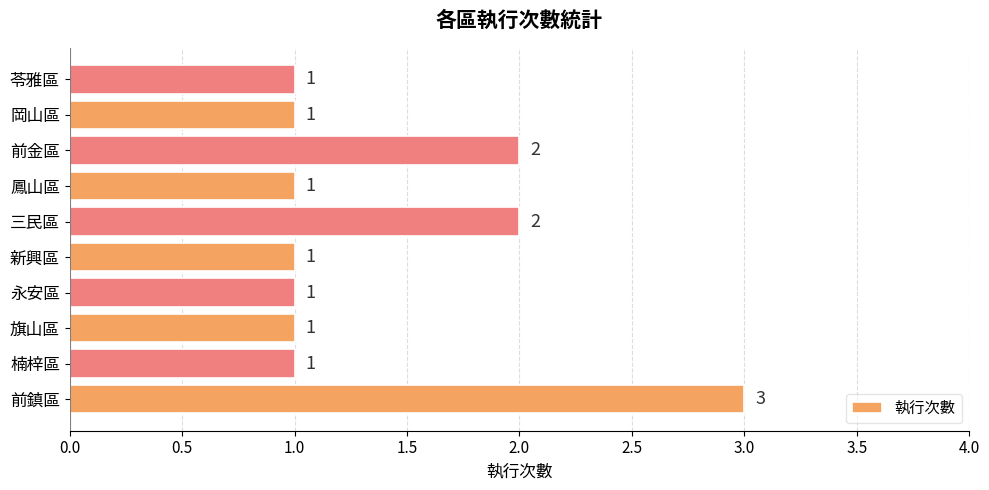

Reading bottom to top, extract all data points from this chart.

前鎮區=3	楠梓區=1	旗山區=1	永安區=1	新興區=1	三民區=2	鳳山區=1	前金區=2	岡山區=1	苓雅區=1